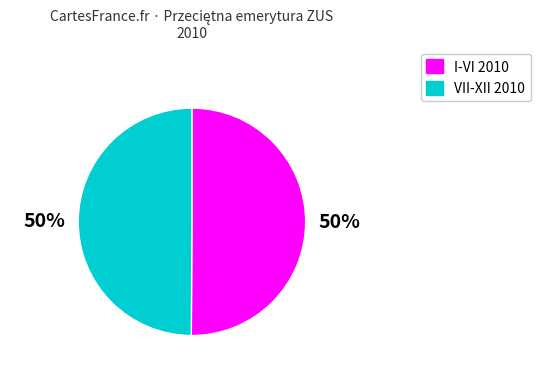

To the nearest percent, what is the average slice percentage?

50%